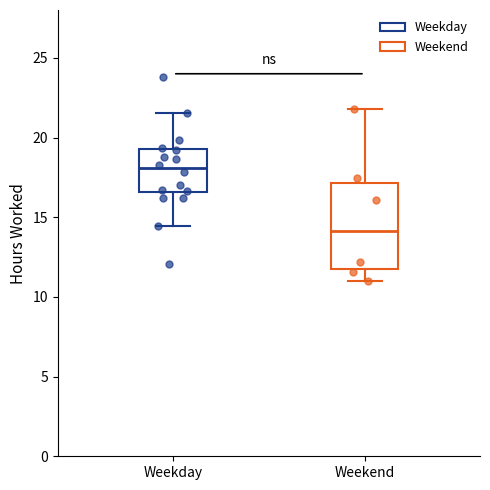

Where is the upper edge of the box for Weekday on the y-axis? The values are not printed on the chart, so give them approximately, as read against the axis.

19.5